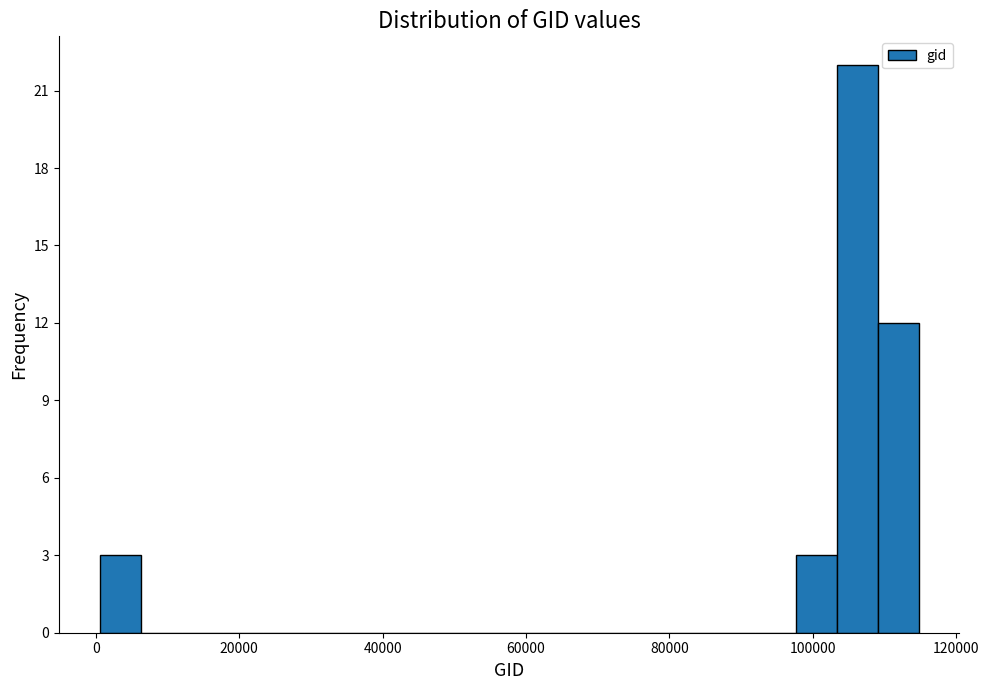

Read against the x-axis, roughly where is the centre of the tallest bar?

106000